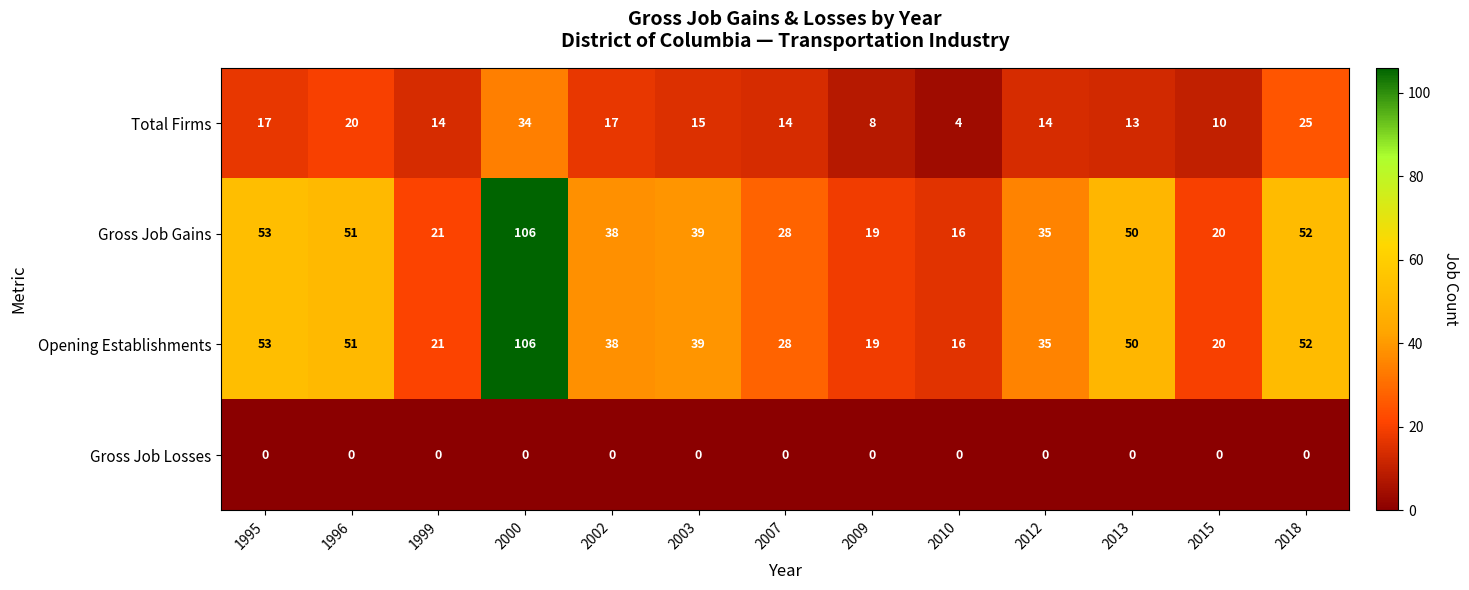

List the labels in order of Opening Establishments value, smallest first.

2010, 2009, 2015, 1999, 2007, 2012, 2002, 2003, 2013, 1996, 2018, 1995, 2000